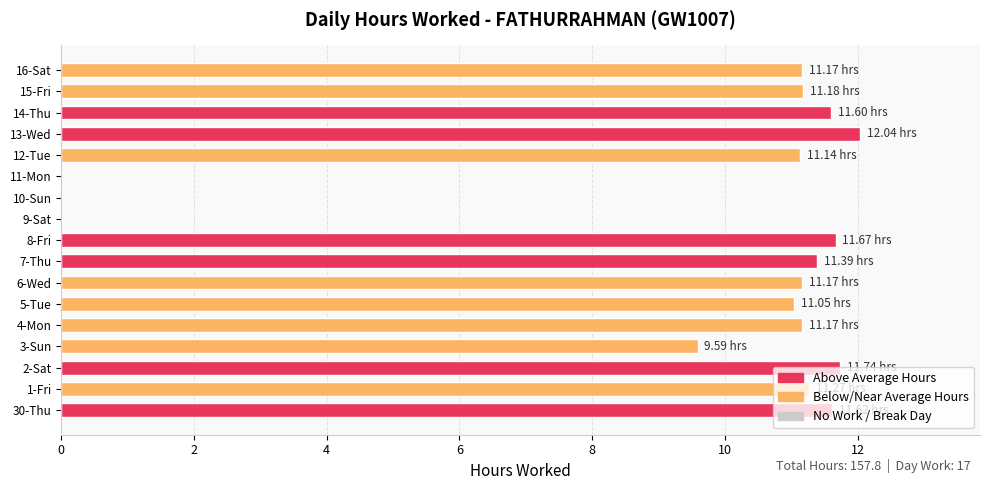

What is the sum of the values at 11-Mon and 8-Fri?

11.7